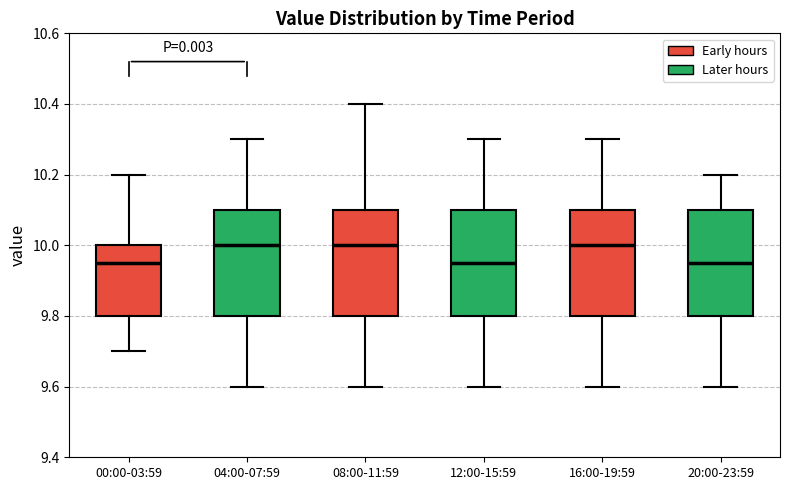

Reading left to right, read every box against the y-axis: the position of its median line, the range the box covers, and the ends of its whiskers. The values are not printed on the chart, so give them approximately, as read against the axis.

00:00-03:59: median 9.96, box 9.80 to 10.00, whiskers 9.70 to 10.20
04:00-07:59: median 10.00, box 9.80 to 10.10, whiskers 9.60 to 10.30
08:00-11:59: median 10.00, box 9.80 to 10.10, whiskers 9.60 to 10.40
12:00-15:59: median 9.96, box 9.80 to 10.10, whiskers 9.60 to 10.30
16:00-19:59: median 10.00, box 9.80 to 10.10, whiskers 9.60 to 10.30
20:00-23:59: median 9.96, box 9.80 to 10.10, whiskers 9.60 to 10.20